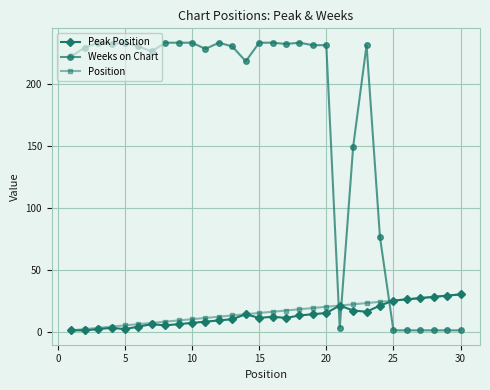

After their last crossing, which series has the higher values: Position or Weeks on Chart?

Position